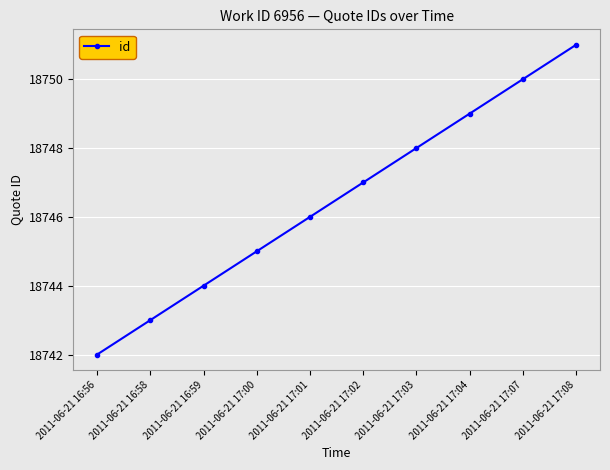

Does the chart display data point markers on the line(s)?

Yes